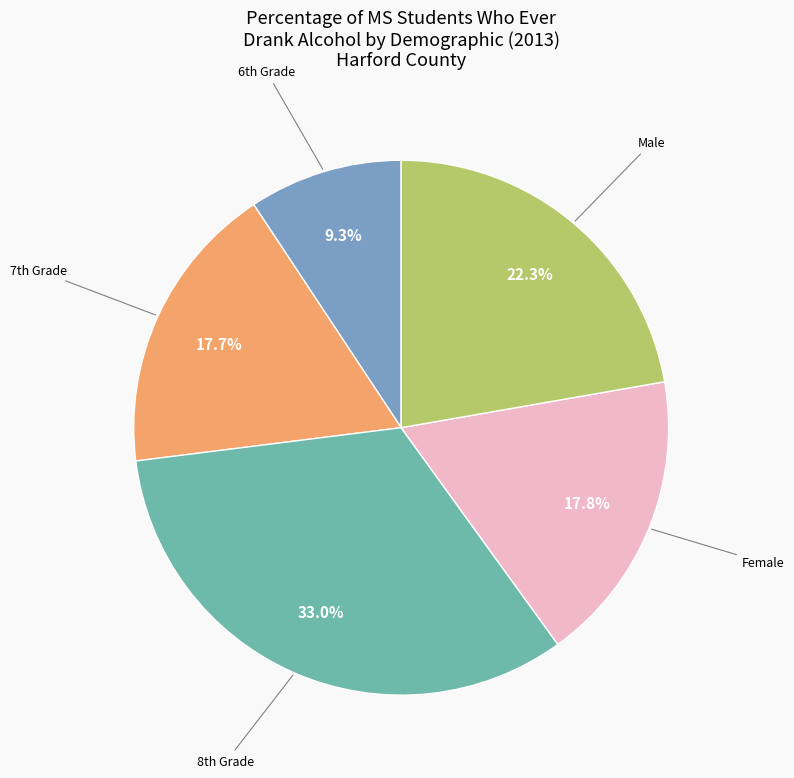

Is there a majority slice in this chart?

No